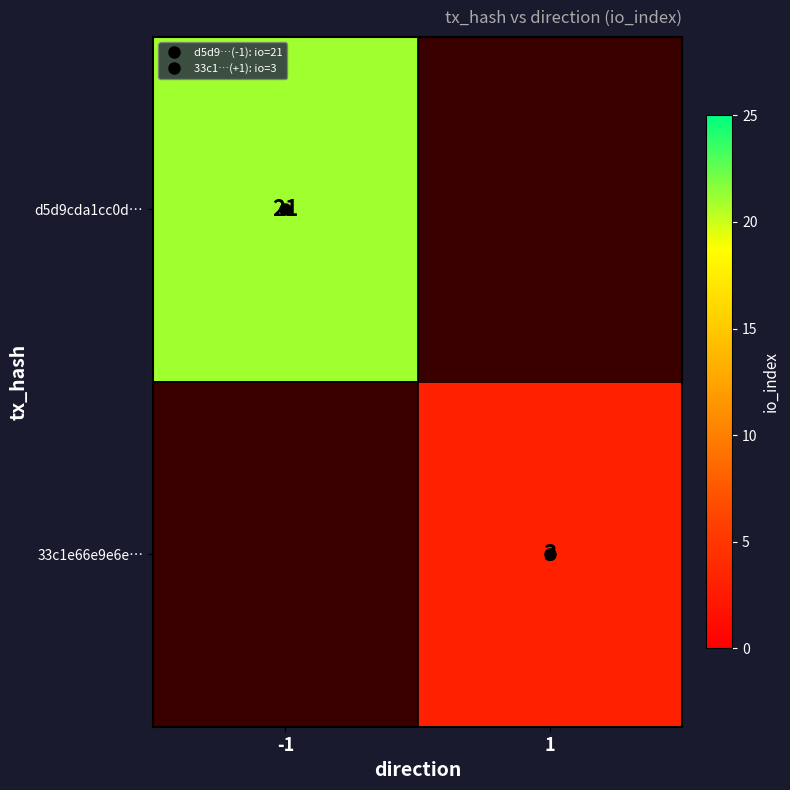

How many data points does each series have?

2